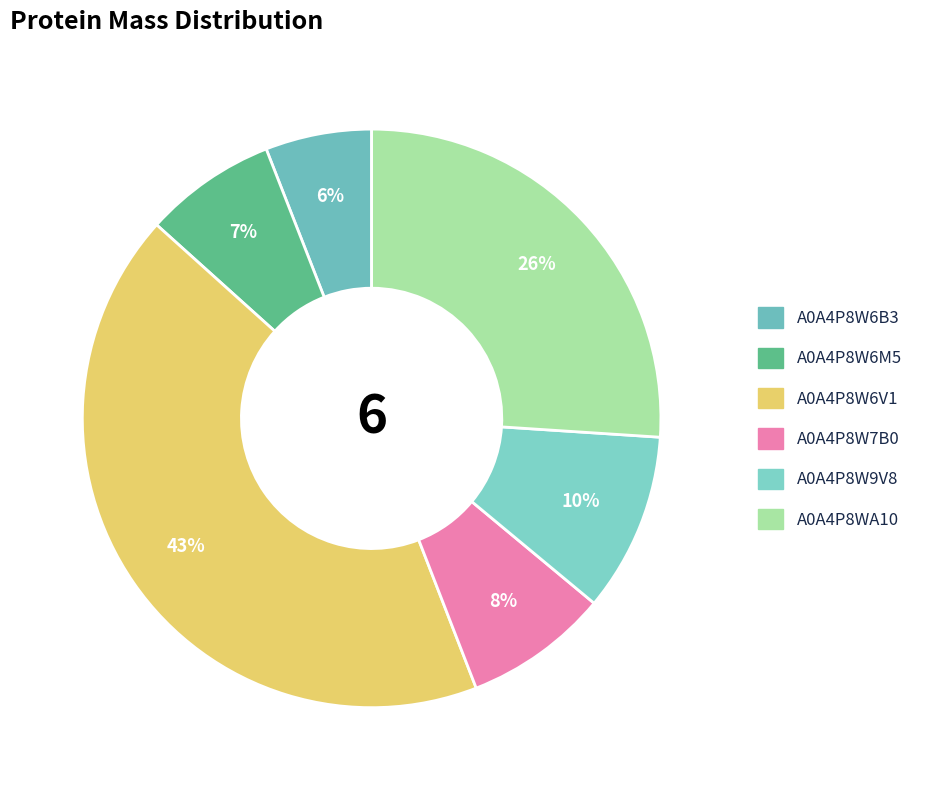

Combined, do A0A4P8WA10 and A0A4P8W7B0 account for over 50%?

No